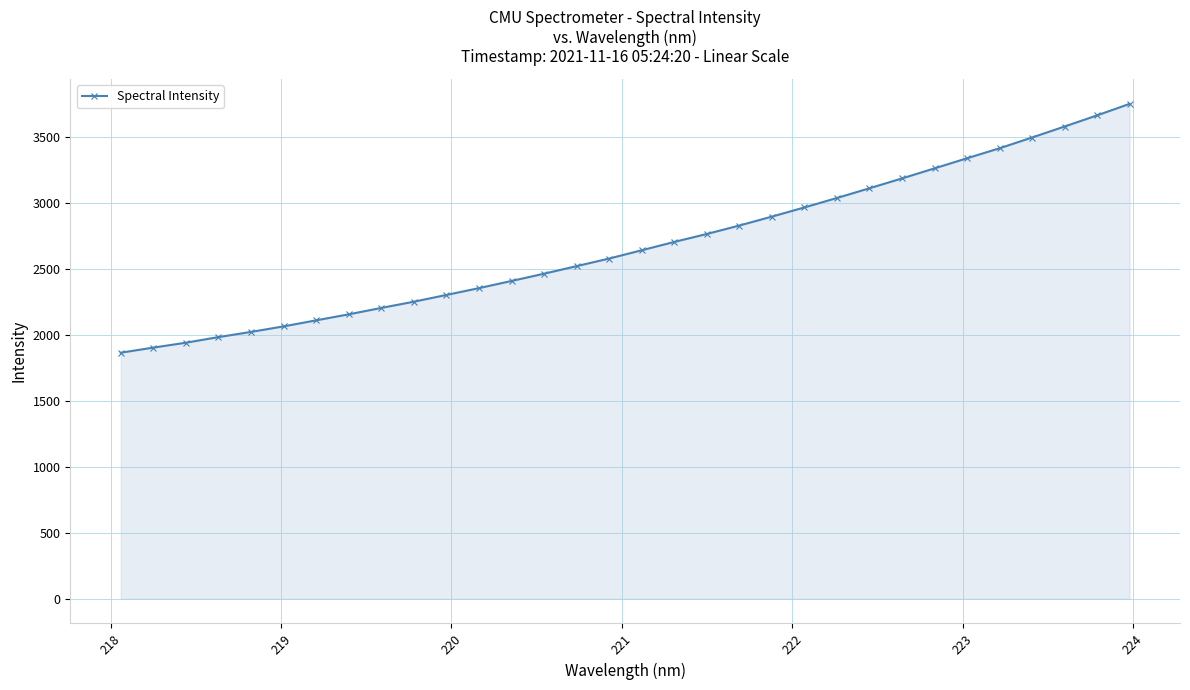

What is the difference between the maximum and second lowest values?

1847.4